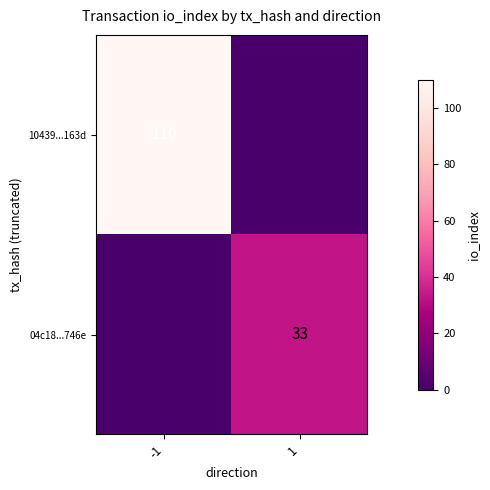

Is it true that 04c18...746e equals 59 at 1?

False